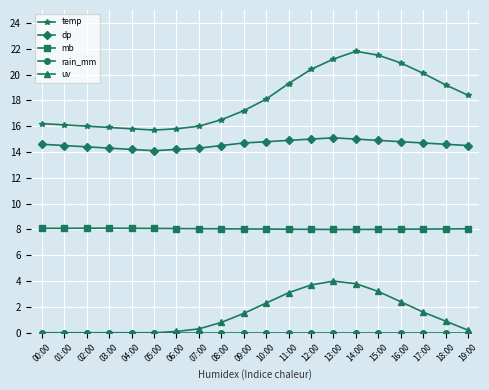

The uv series shows 1.3 at 03:00. True or false?

False